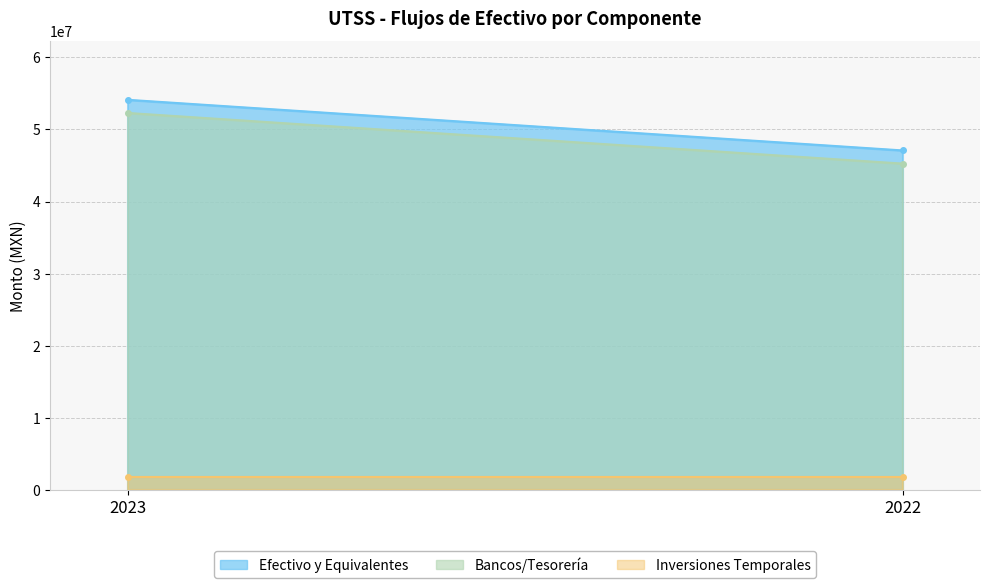

What is the total value across all series at 2023?

108179232.1